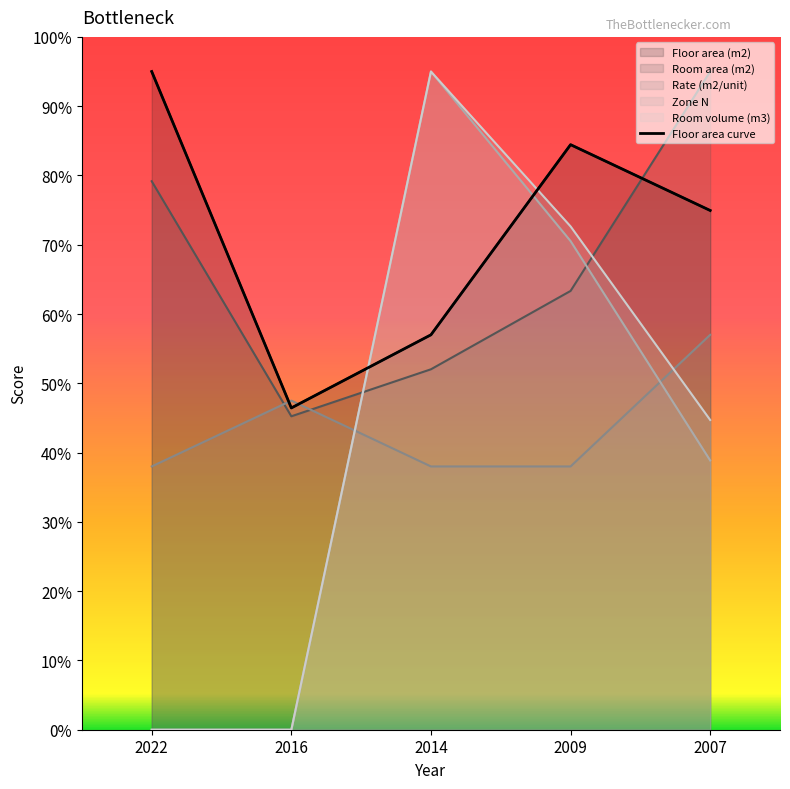

How many lines are shown in the chart?

1